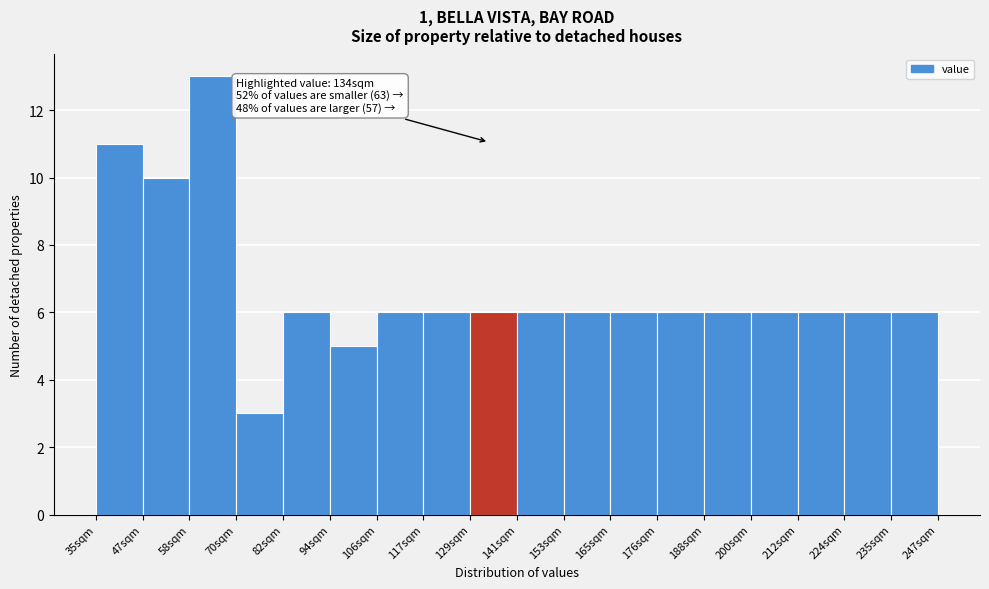

Which range on the x-axis has the tallest bar?

58 to 70